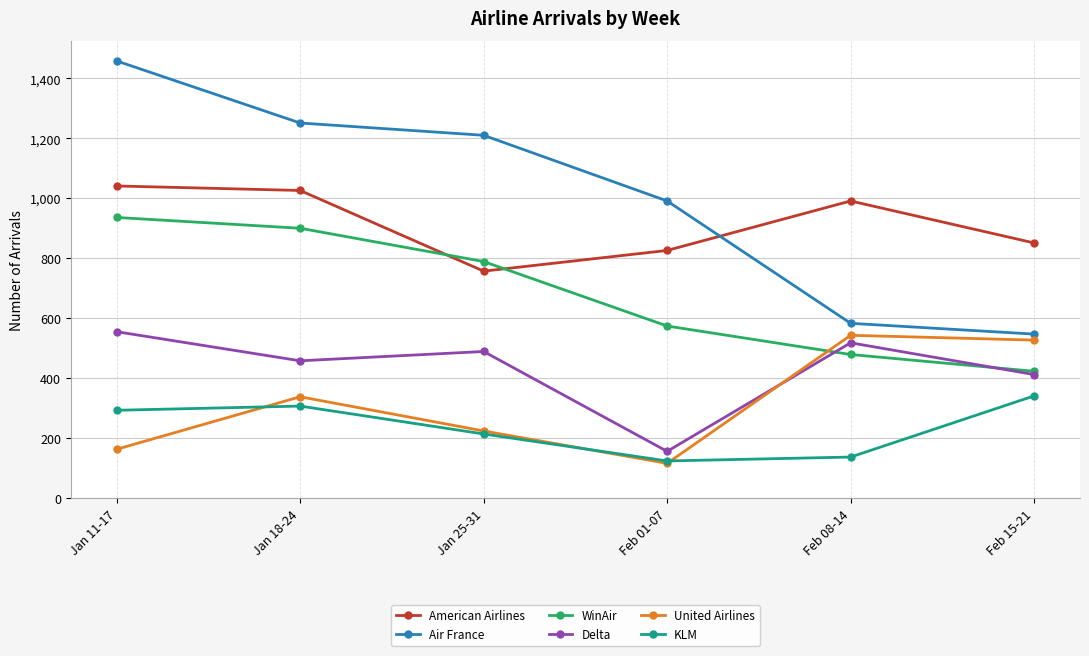

Which series has the largest range (max minus min)?

Air France